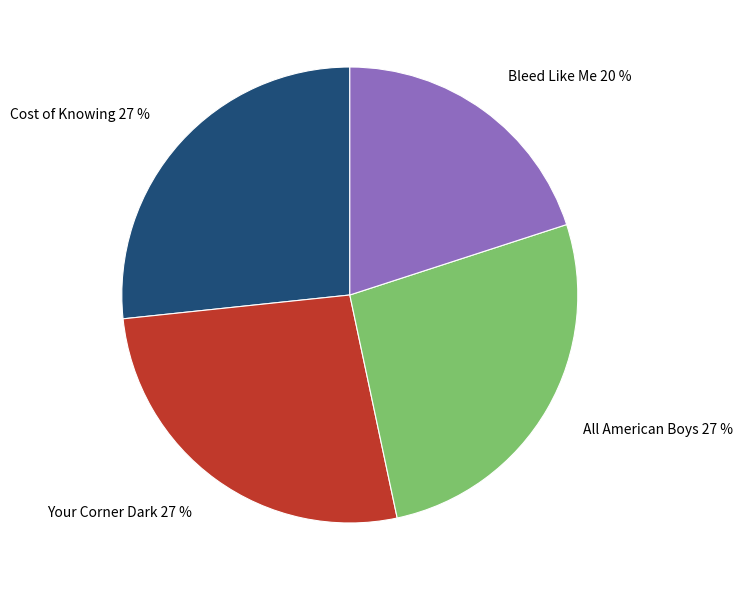

To the nearest percent, what portion does Bleed Like Me represent?

20%